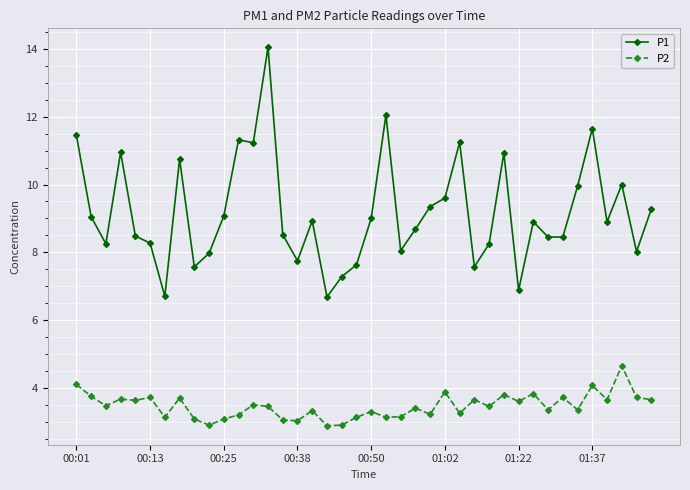

Rank the series by their maximum value, from highest to lowest.

P1, P2